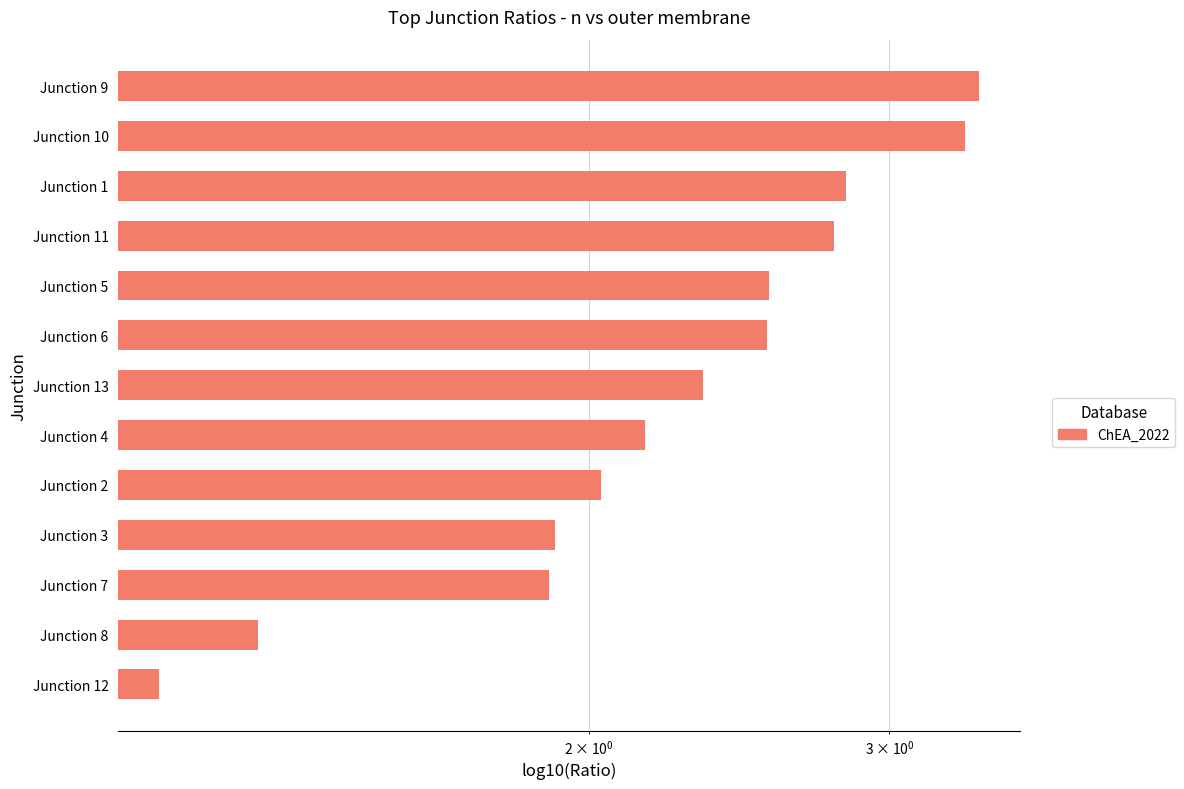

Which has a higher value, Junction 1 or Junction 5?

Junction 1